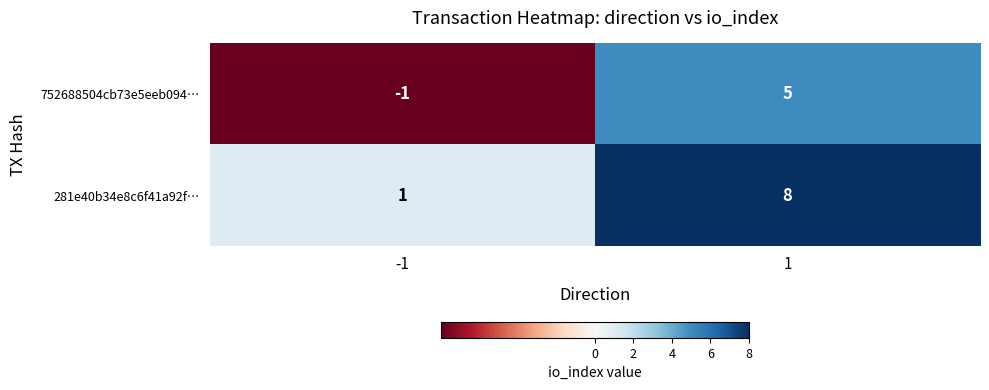

What value does the 281e40b34e8c6f41a92f… series have at 1?

8